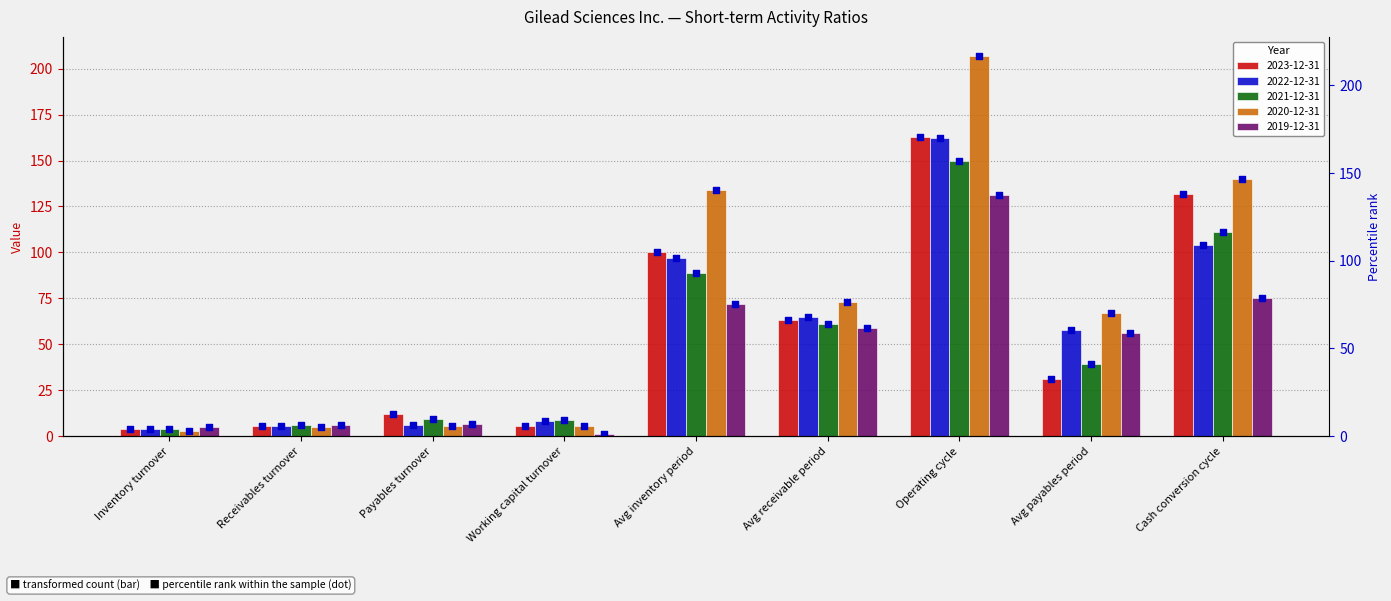

At which category is the sum across all series the highest?

Operating cycle